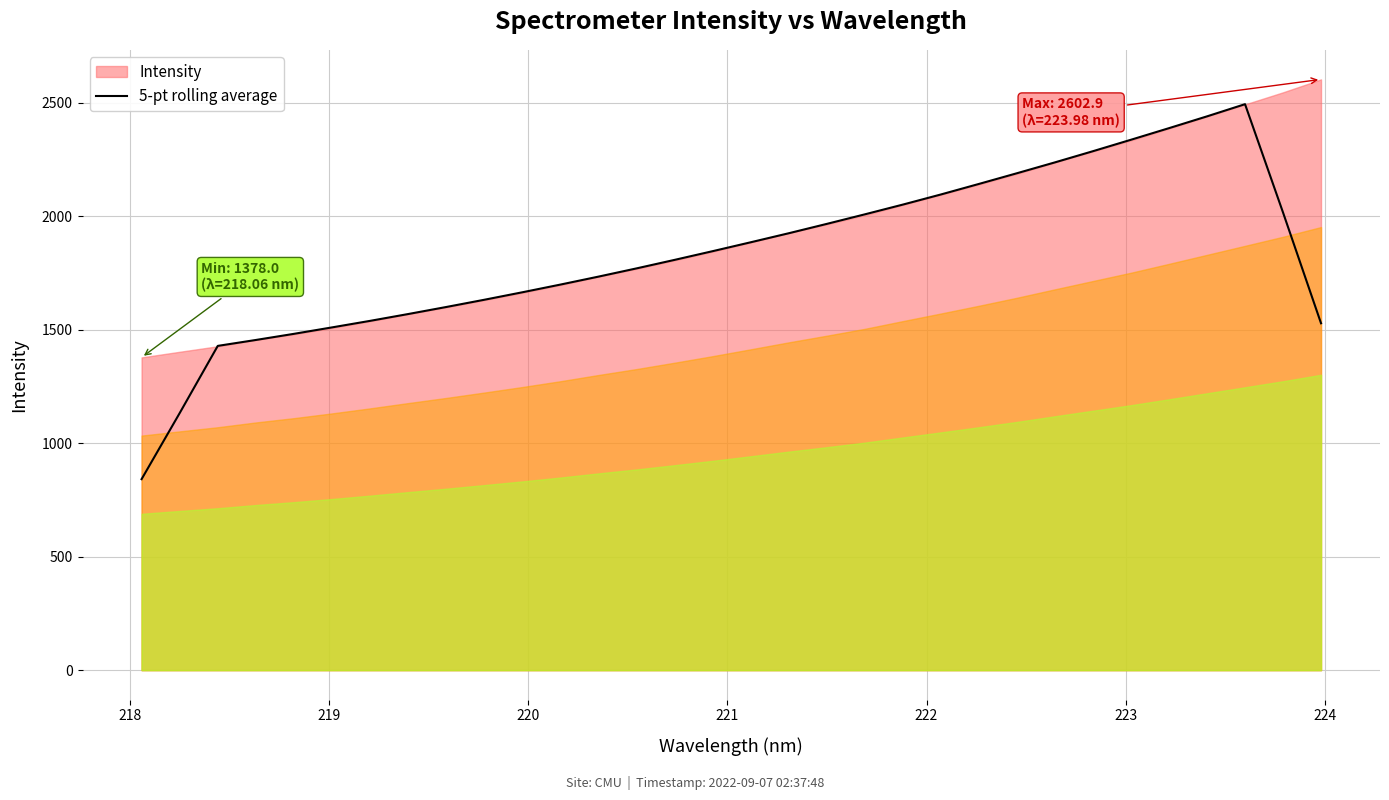

What is the minimum value shown in the chart?

841.6